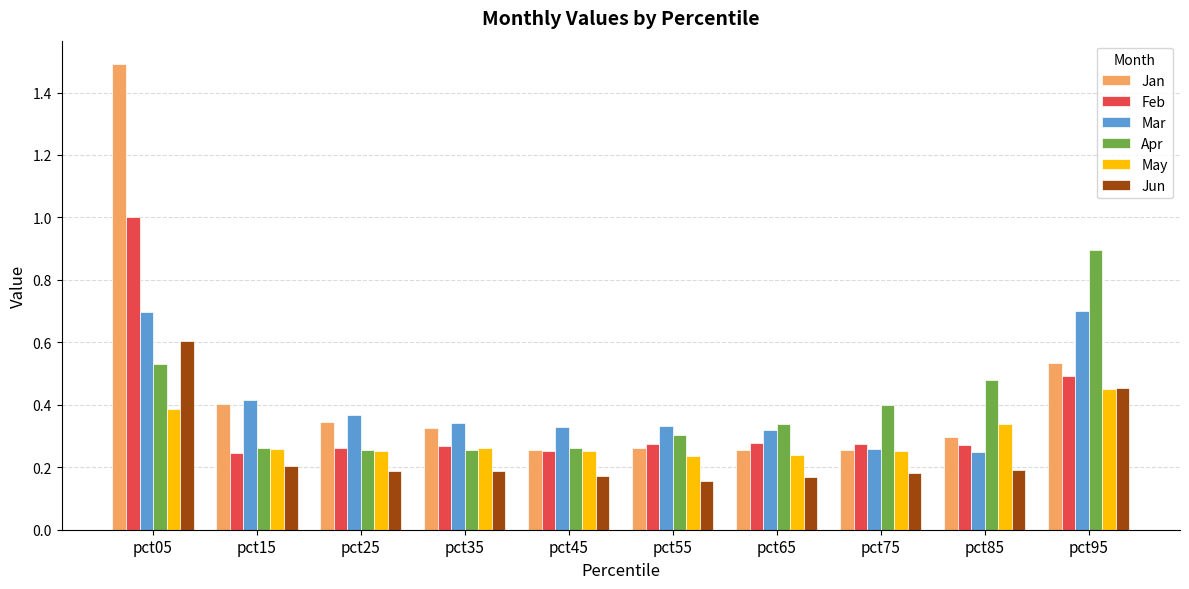

Which category has the highest value across all series?

pct05